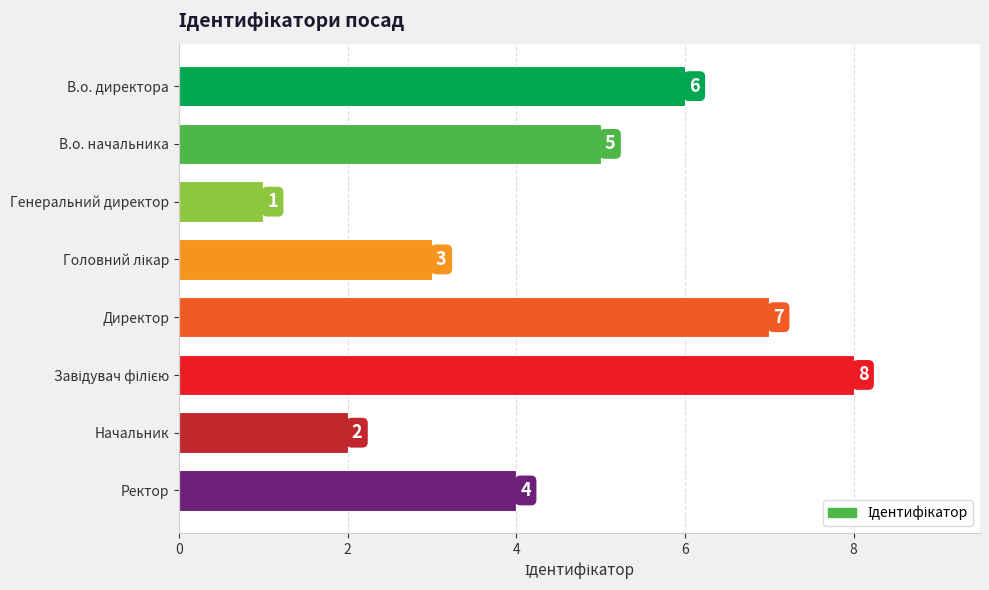

How many values are between 3 and 7?

5